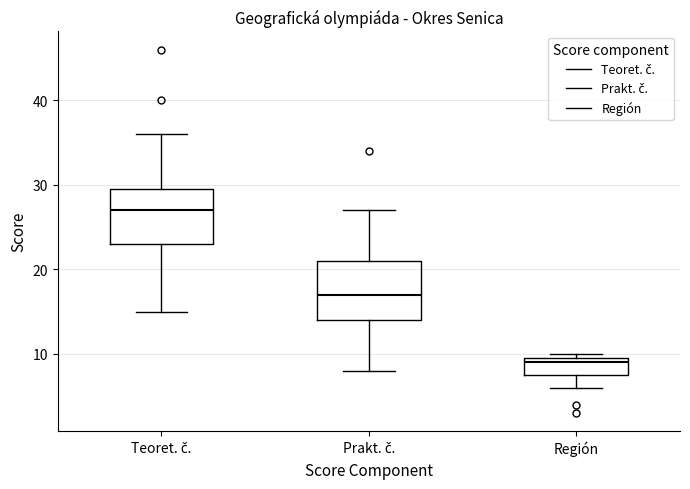

Which box's median line is the highest?

Teoret. č.